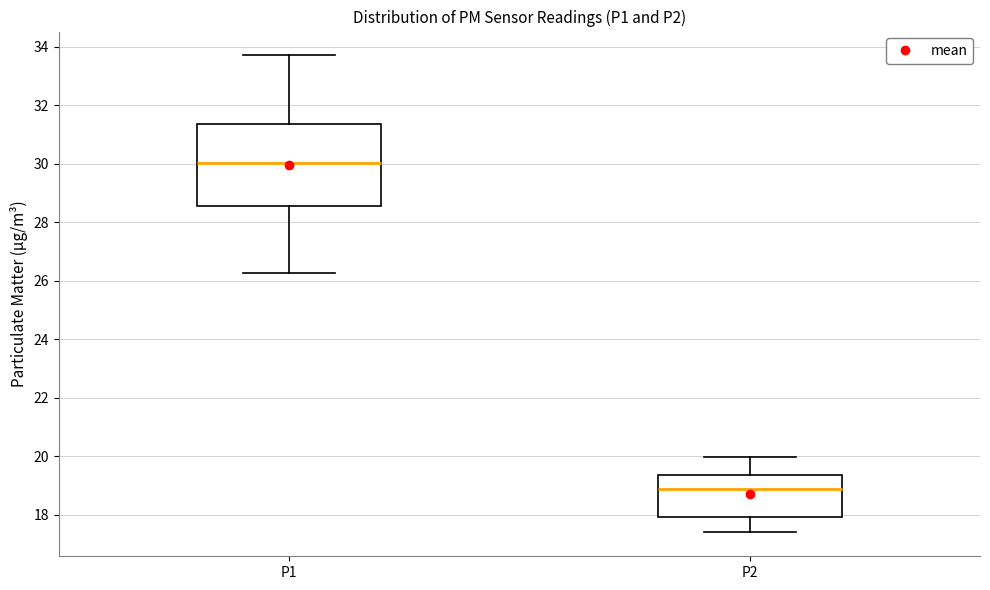

Where does the median line of the box for P1 sit on the y-axis? The values are not printed on the chart, so give them approximately, as read against the axis.

30.0